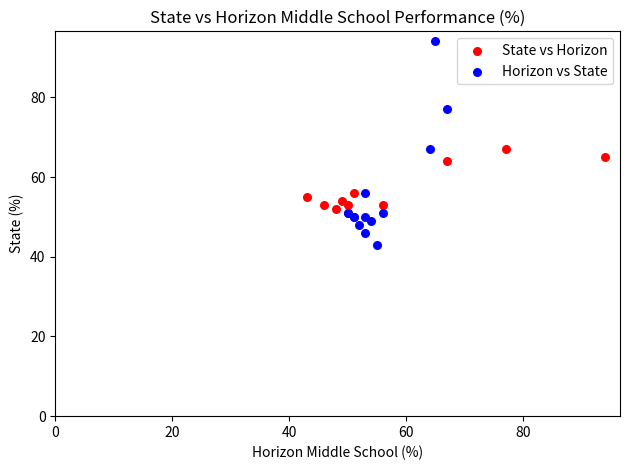

Which series reaches the maximum Y coordinate?

Horizon vs State